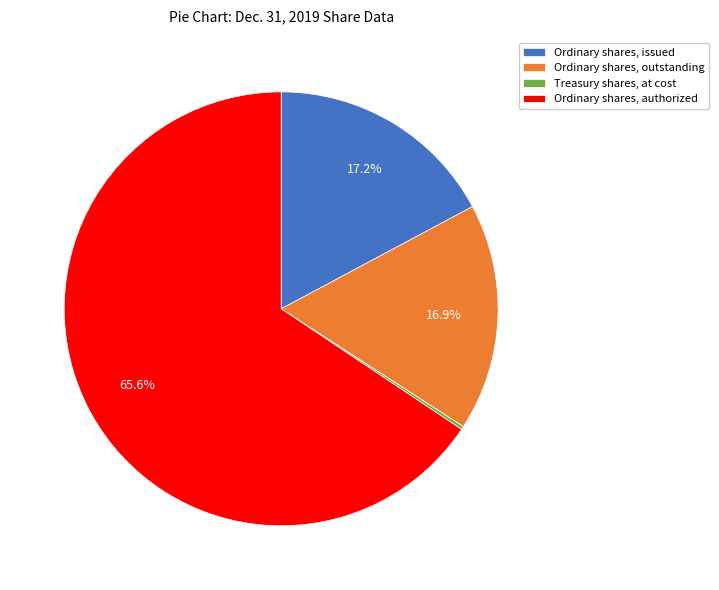

What is the largest slice in the pie chart?

Ordinary shares, authorized